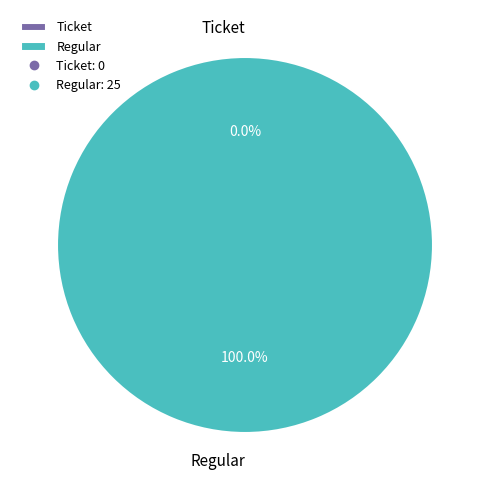

Is it true that Ticket is 10% of the pie?

False